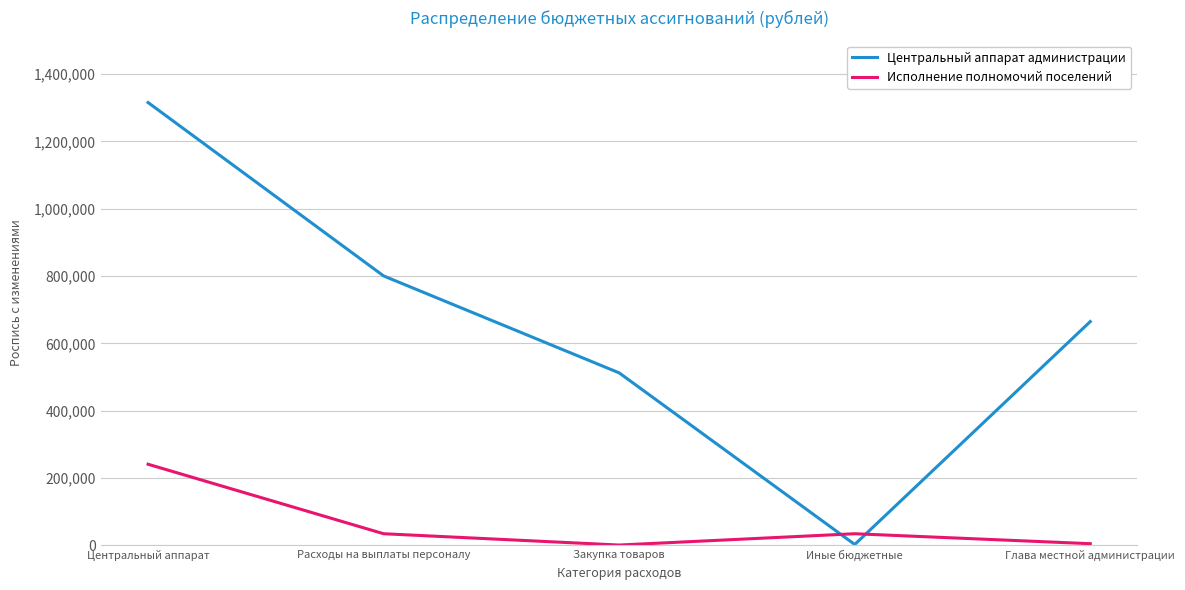

What is the difference between the maximum and minimum values in the Исполнение полномочий поселений series?

239994